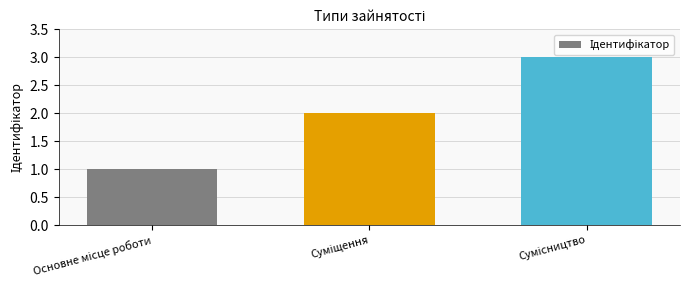

What is the maximum value shown in the chart?

3